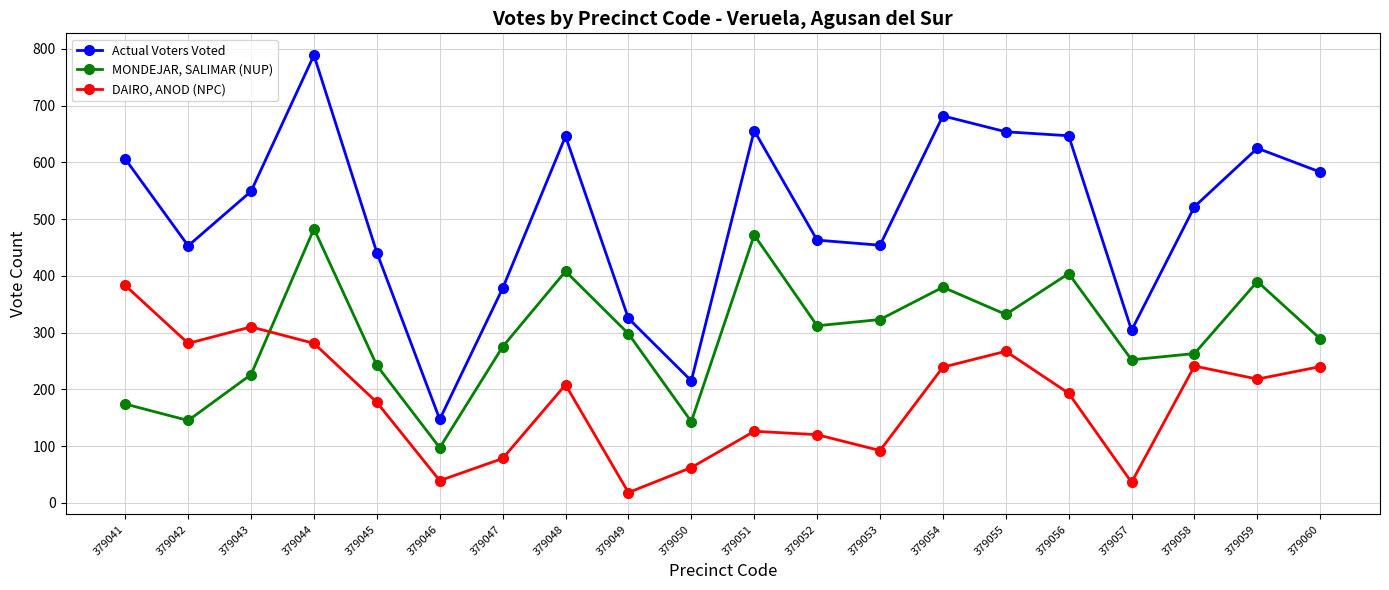

What are all the series names shown in the legend?

Actual Voters Voted, MONDEJAR, SALIMAR (NUP), DAIRO, ANOD (NPC)